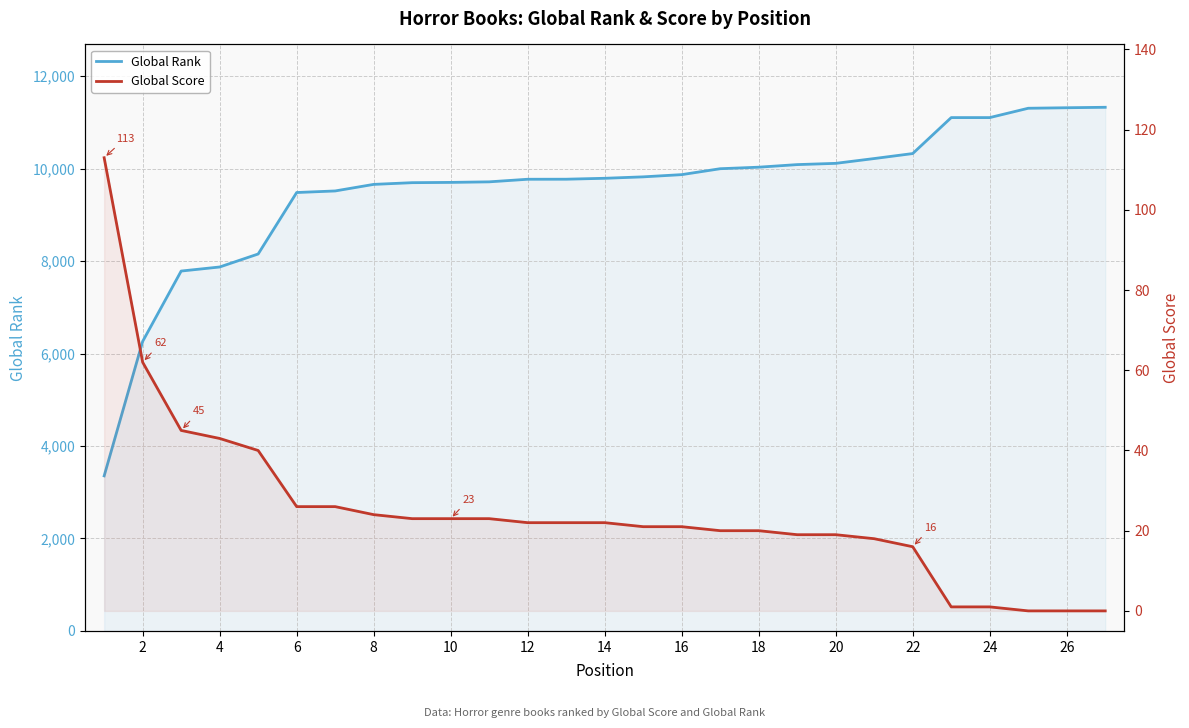

Between 20 and 26, which series saw the biggest shift?

Global Rank